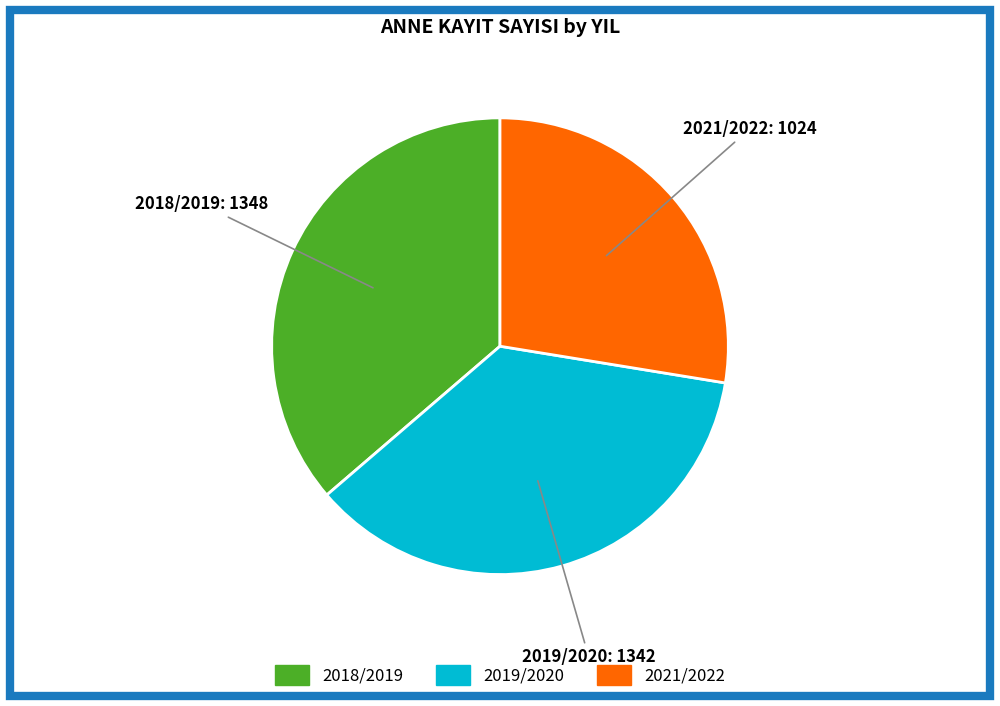

Does any single category account for the majority?

No